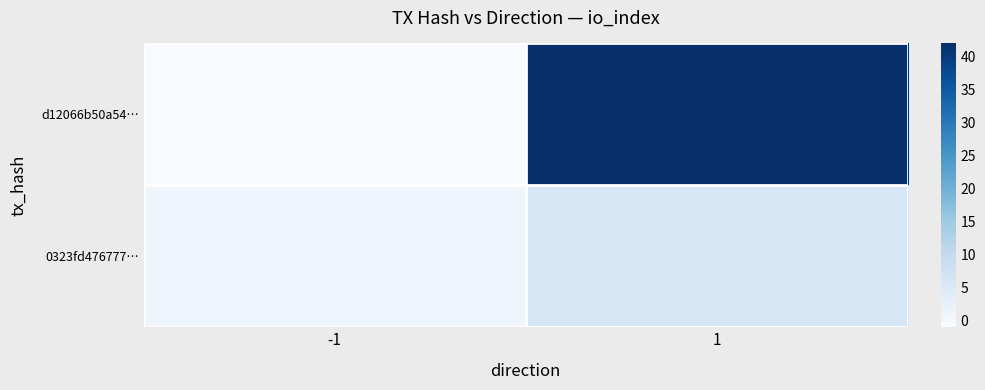

Rank the series by their maximum value, from lowest to highest.

0323fd476777…, d12066b50a54…